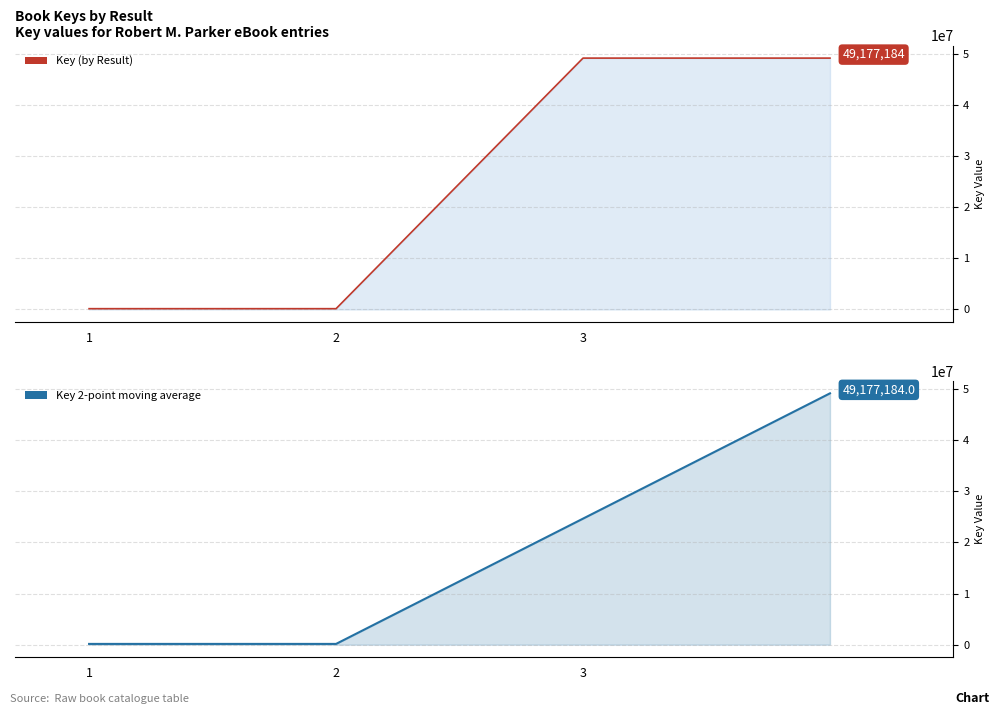

What is the label of the 2nd point from the right?

3